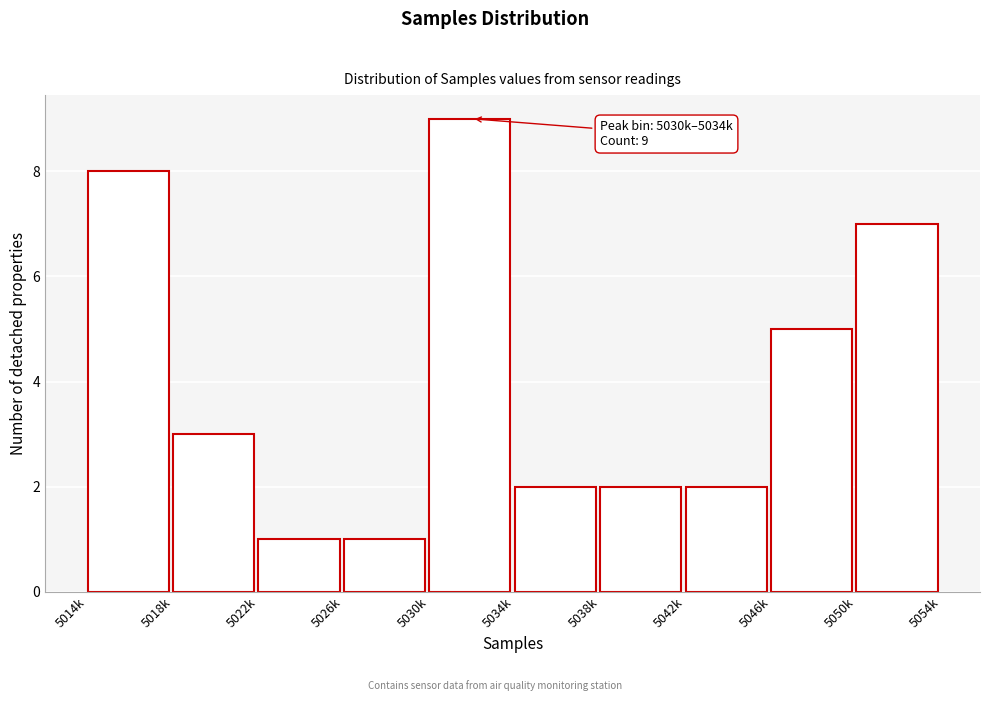

Reading right to left, extract all data points from this chart.

7	5	2	2	2	9	1	1	3	8